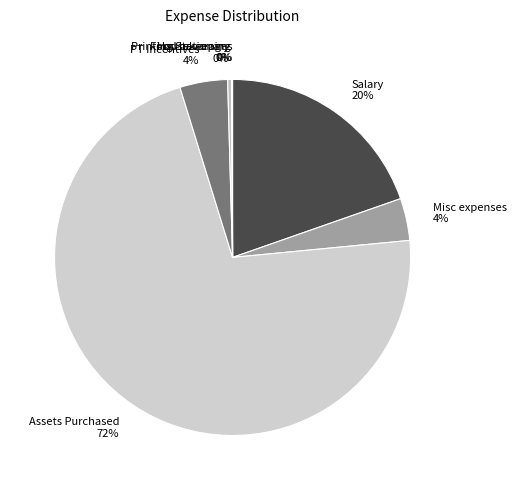

To the nearest percent, what portion does Misc expenses 4% represent?

4%